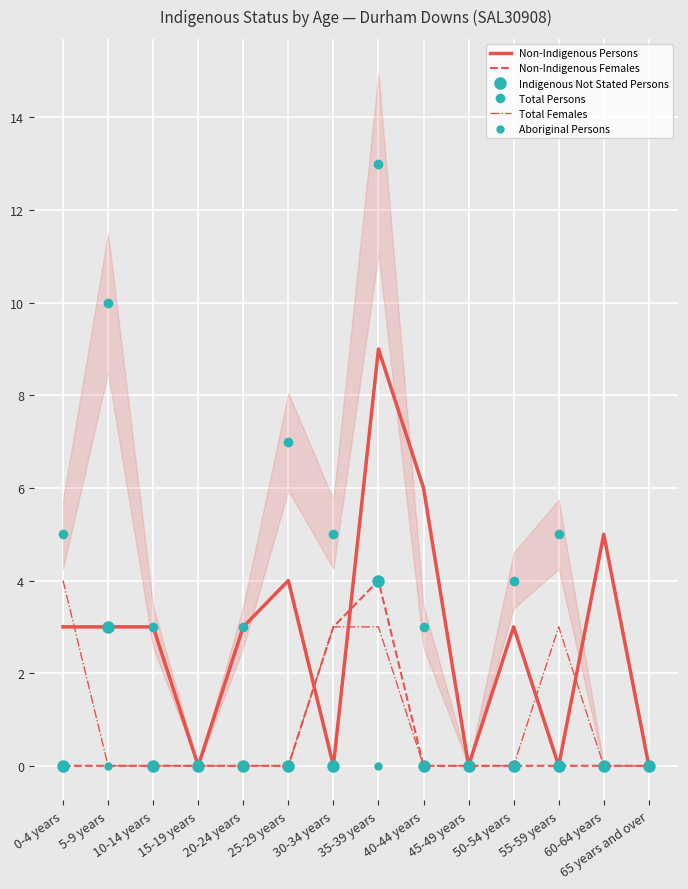

What is the average value of the Total Females series?

1